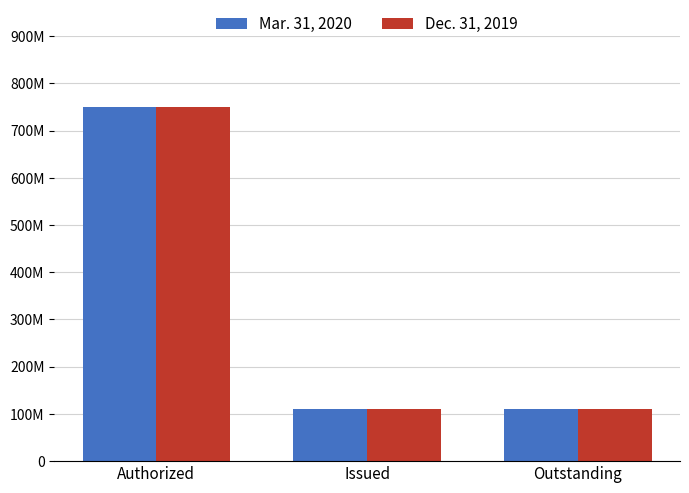

Reading left to right, extract all data points from this chart.

Mar. 31, 2020: 750000000	110619678	110619678
Dec. 31, 2019: 750000000	110619678	110619678